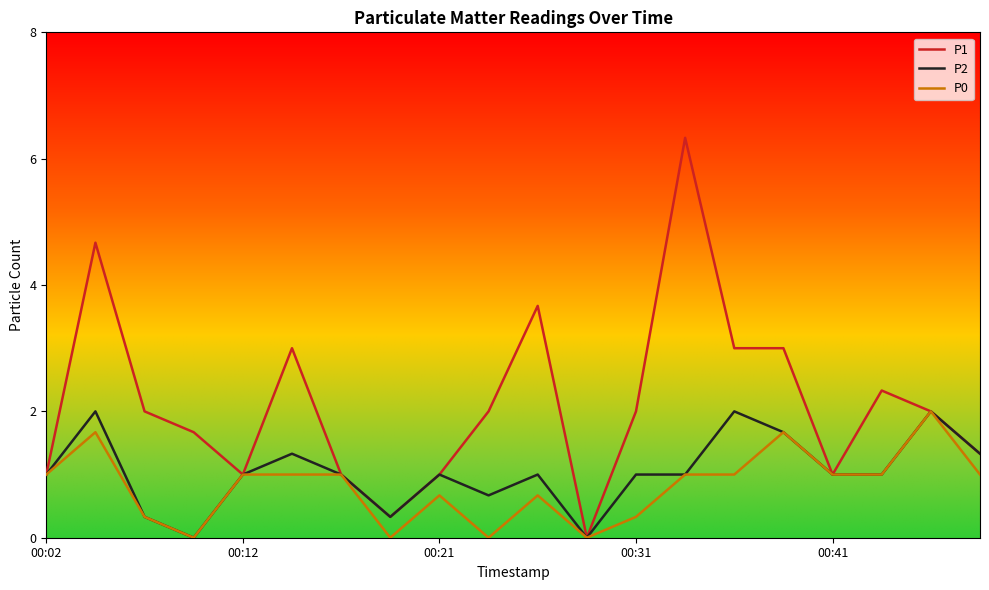

Which series has the widest spread of values?

P1